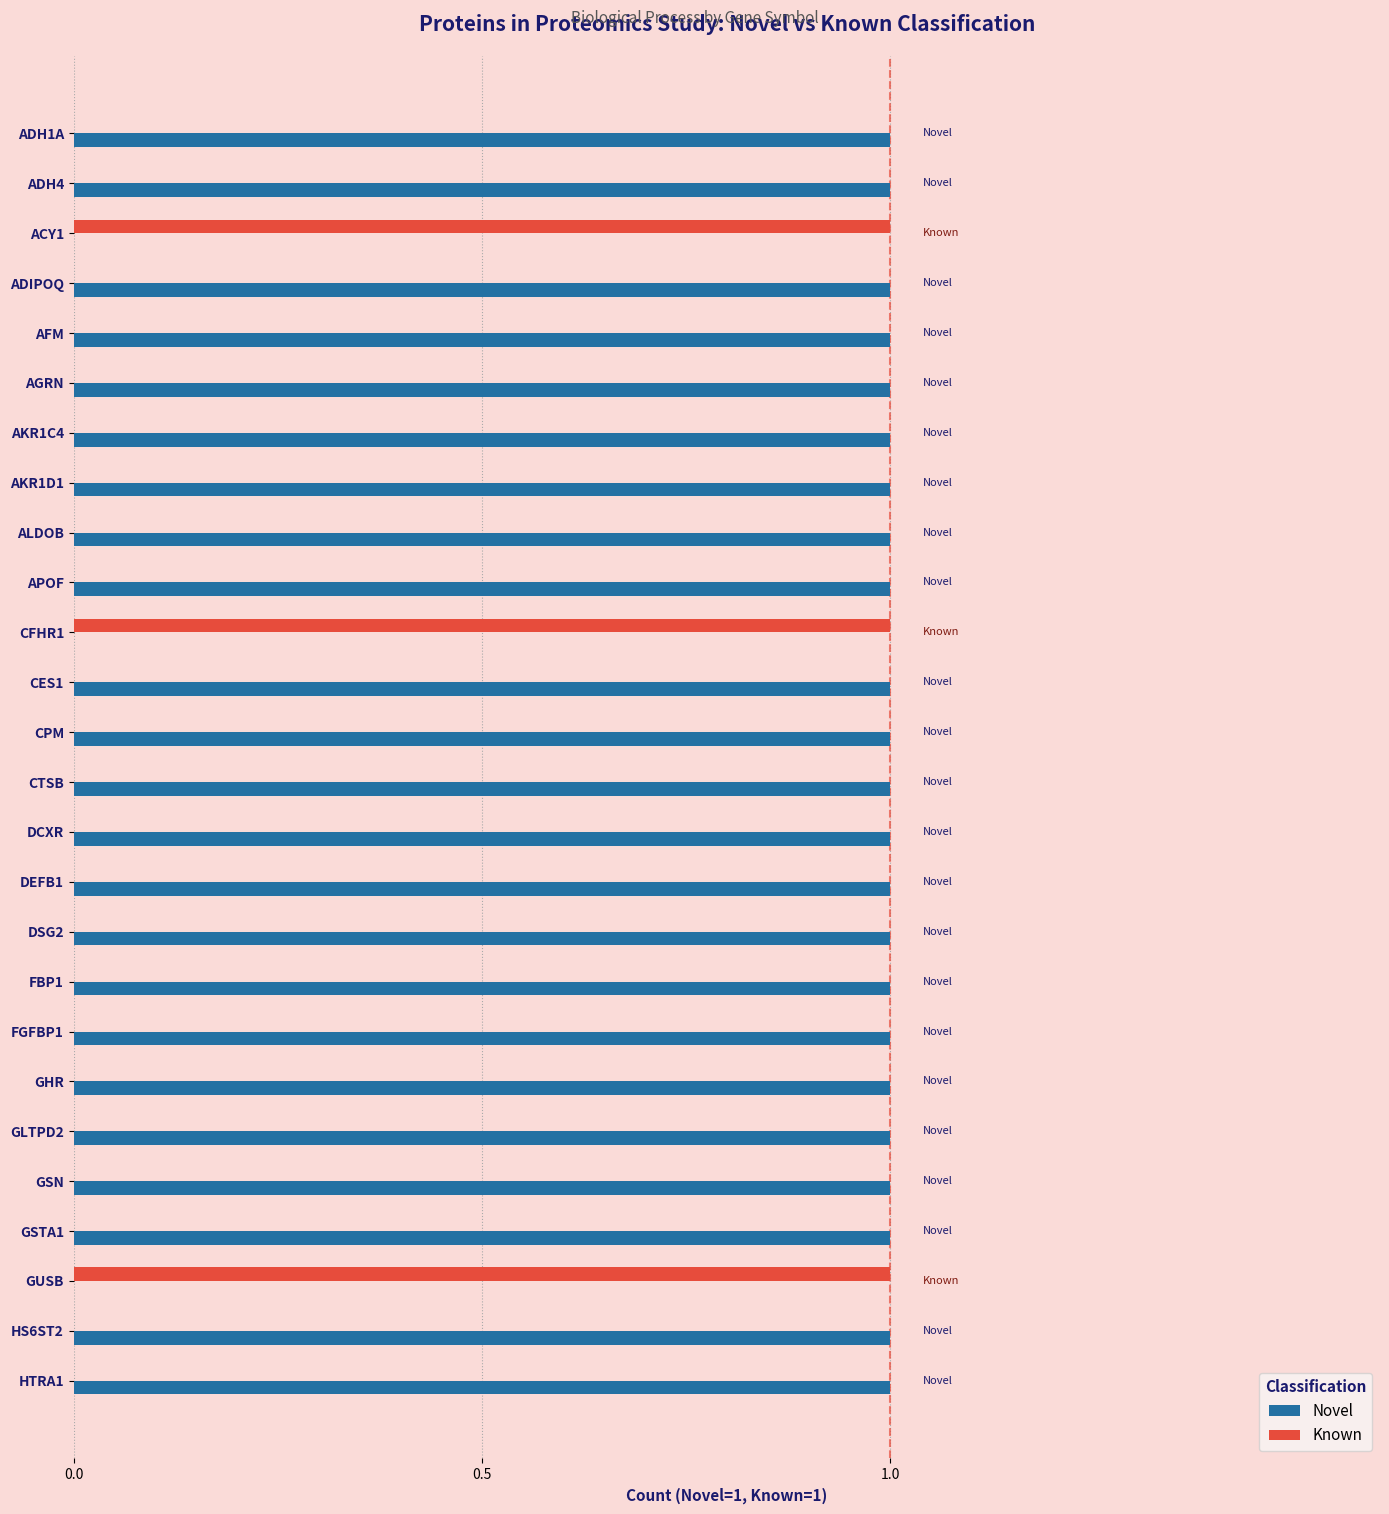

Count the Novel values in the range 1 to 2.

23